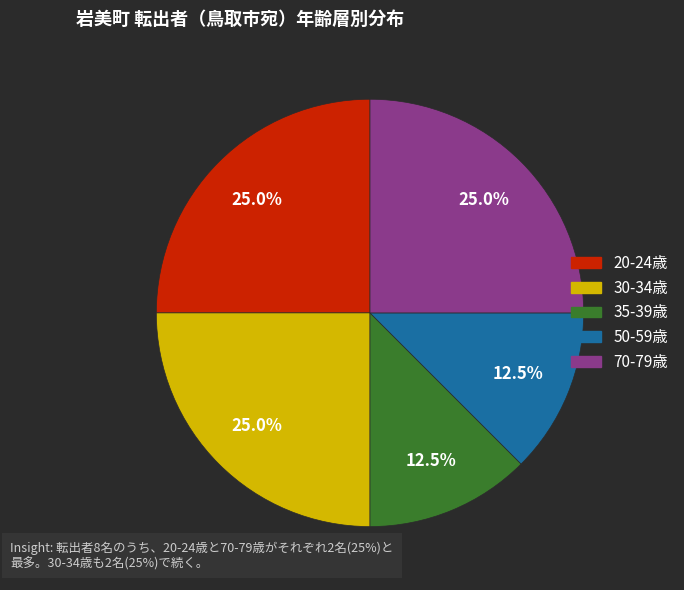

Is there a majority slice in this chart?

No